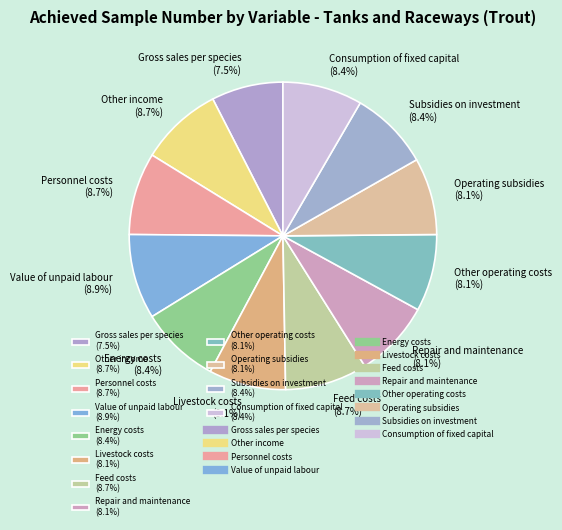

Do Other income and Repair and maintenance together represent more than half of the pie?

No